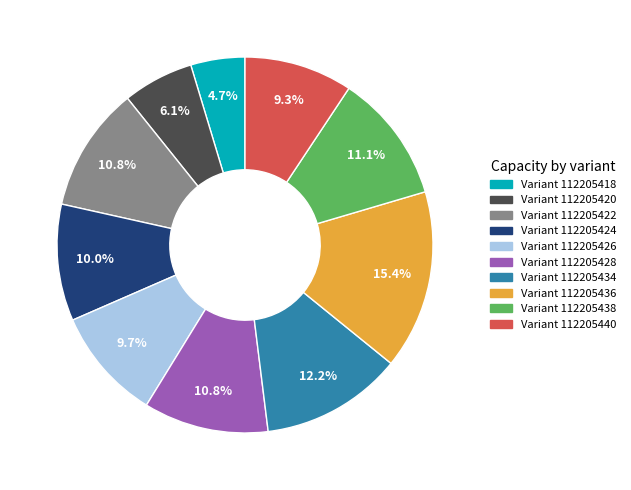

Is there a majority slice in this chart?

No